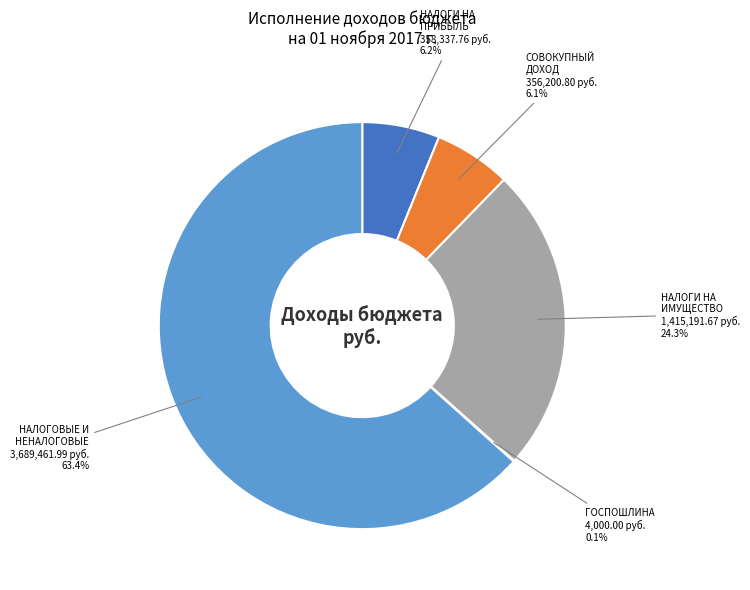

Is there a majority slice in this chart?

Yes